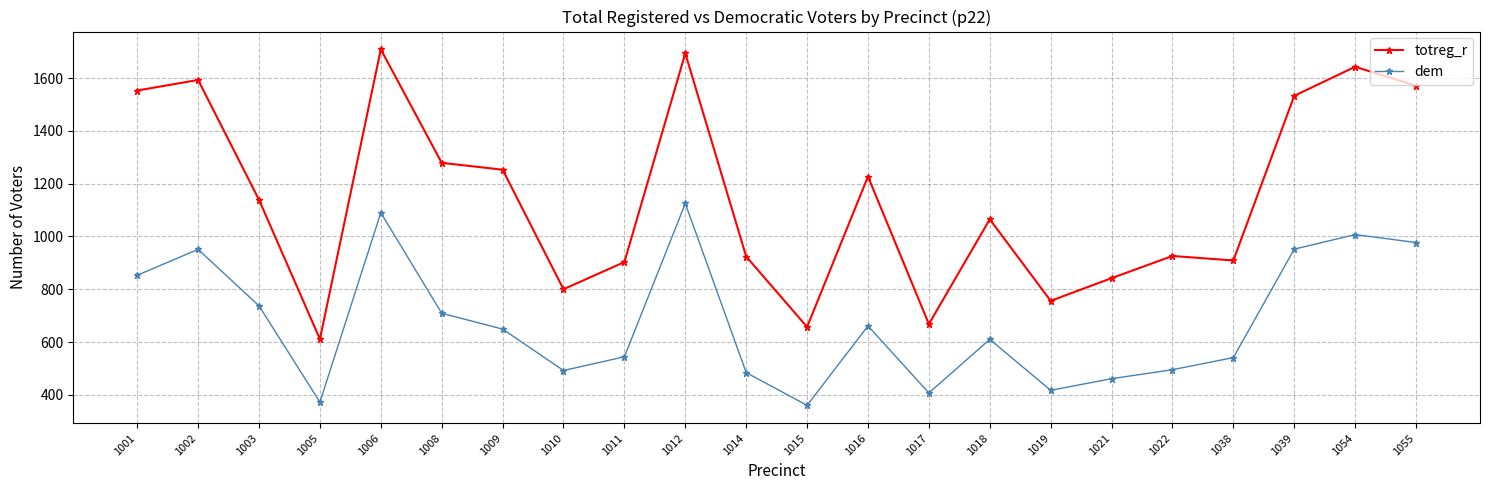

True or false: totreg_r has a value of 1709 at 1006.

True